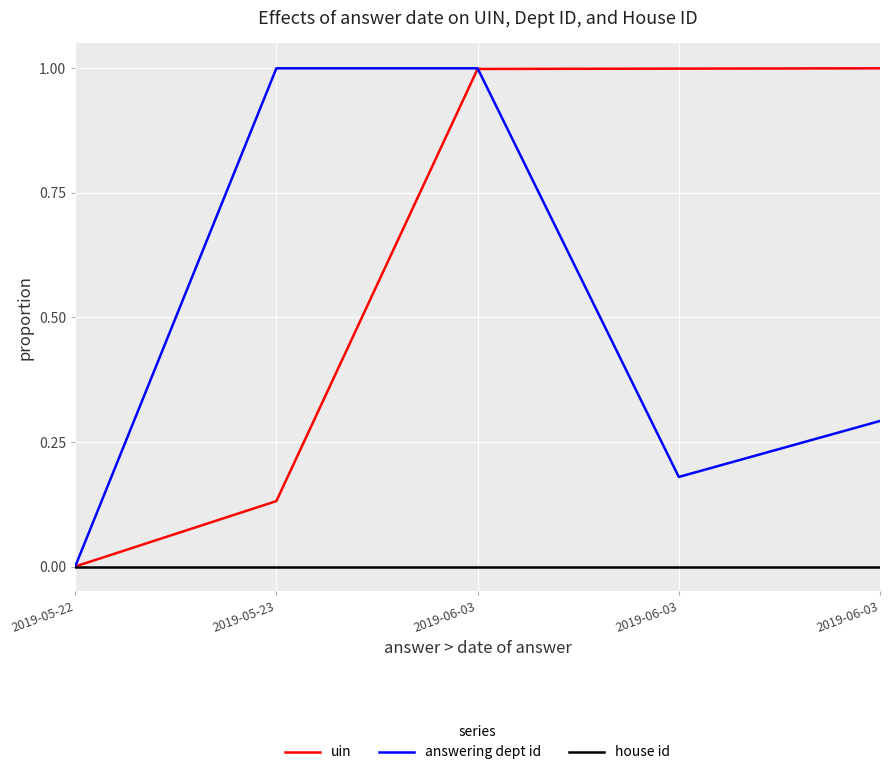

What are all the series names shown in the legend?

uin, answering dept id, house id